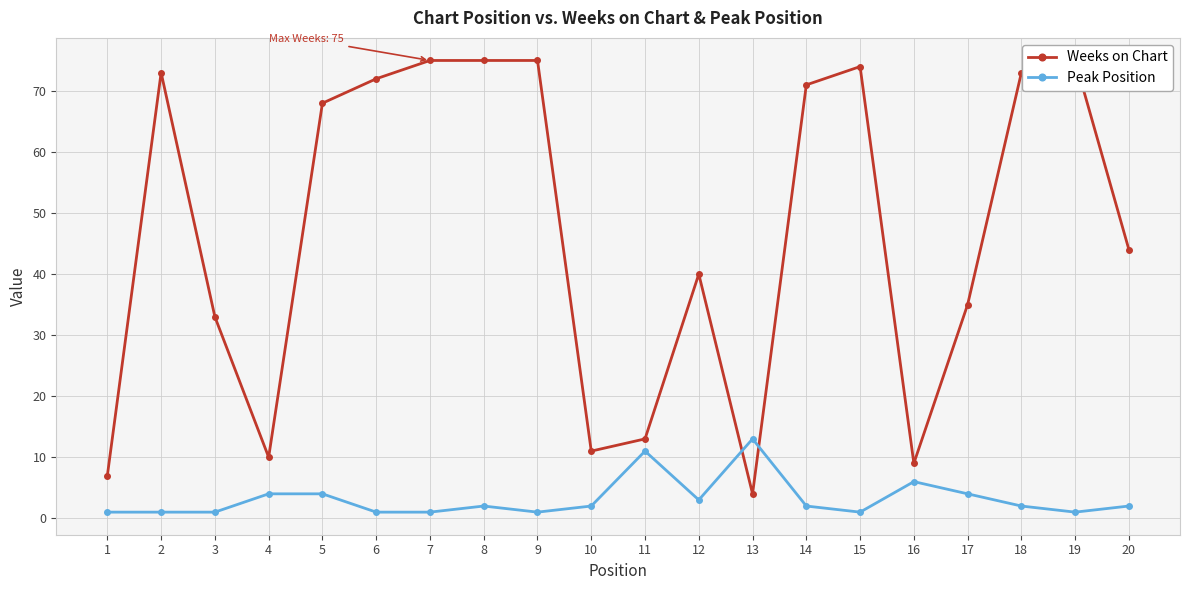

Which series changed the most between 3 and 20?

Weeks on Chart